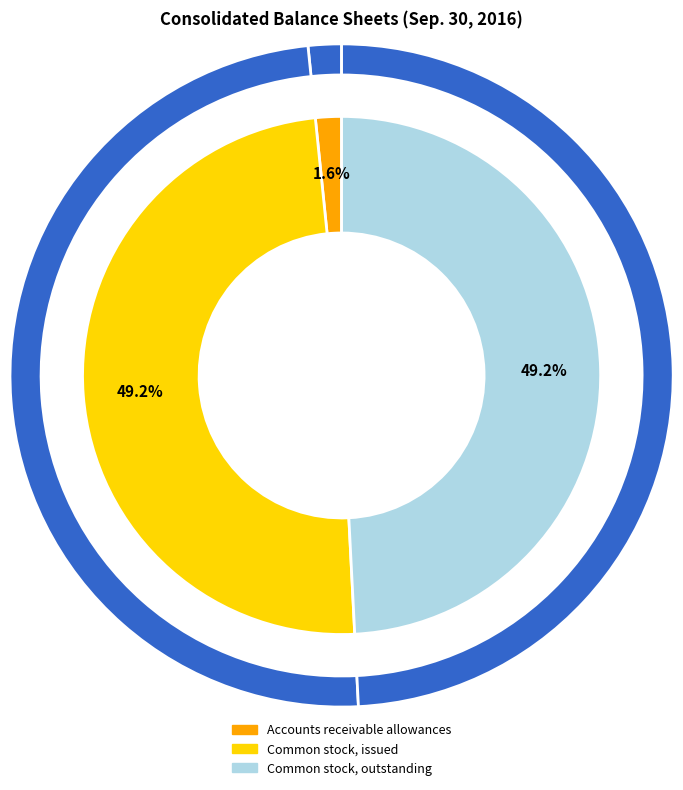

Which category has the smallest portion of the pie?

Accounts receivable allowances